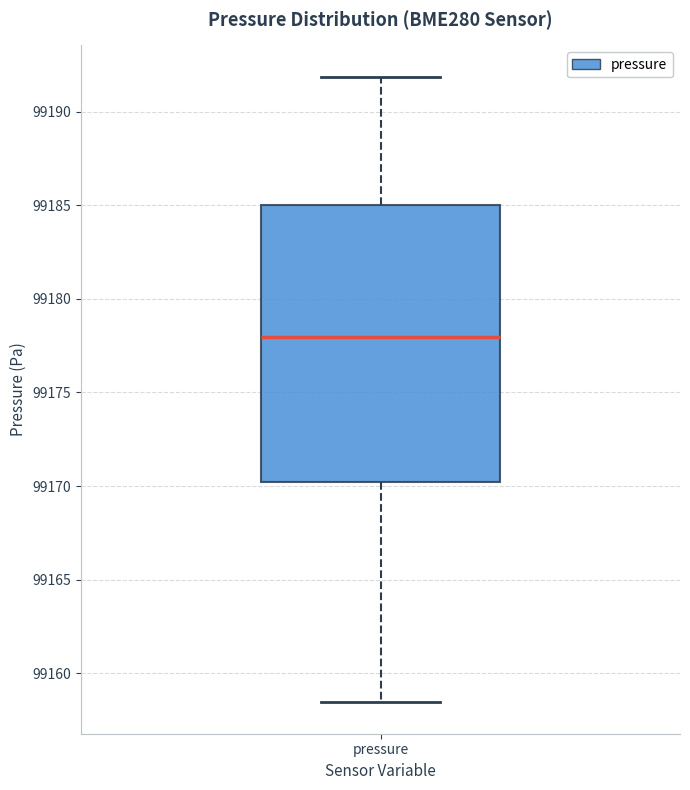

Read this box plot against the y-axis: the position of the median line, the range covered by the box, and the ends of both whiskers. The values are not printed on the chart, so give them approximately, as read against the axis.

median 99178.0, box 99170.0 to 99185.0, whiskers 99158.5 to 99192.0